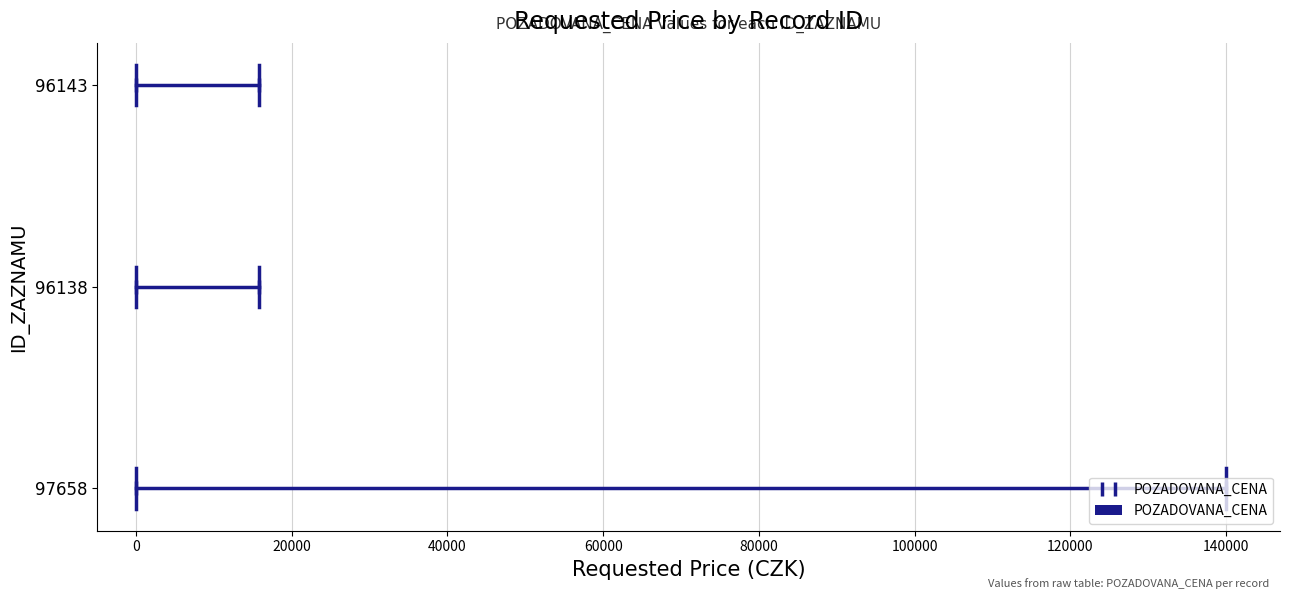

True or false: the data shows 208794 at 97658.

False